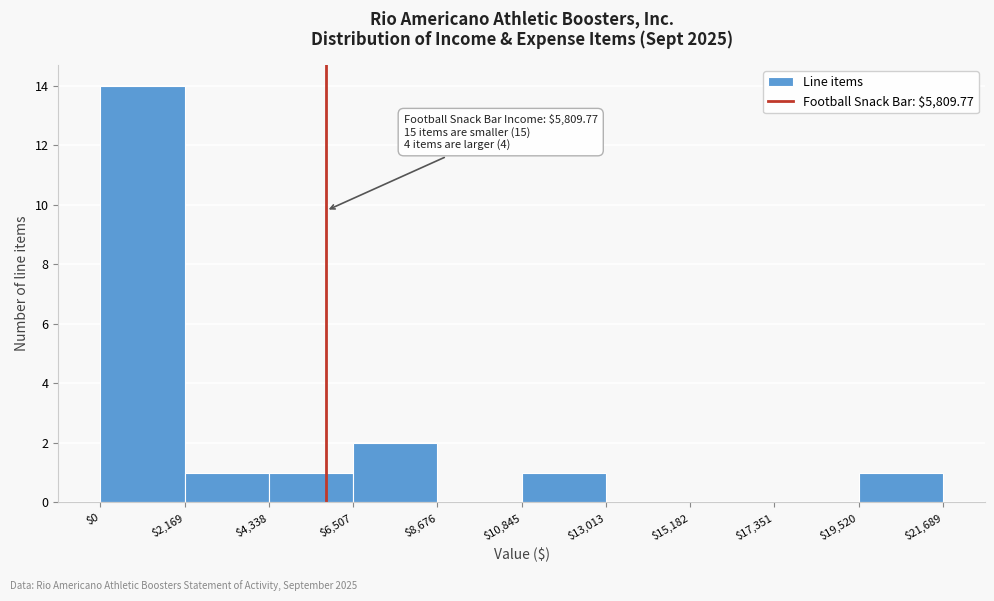

Over which range of the x-axis is the bar tallest?

$0 to $2,169